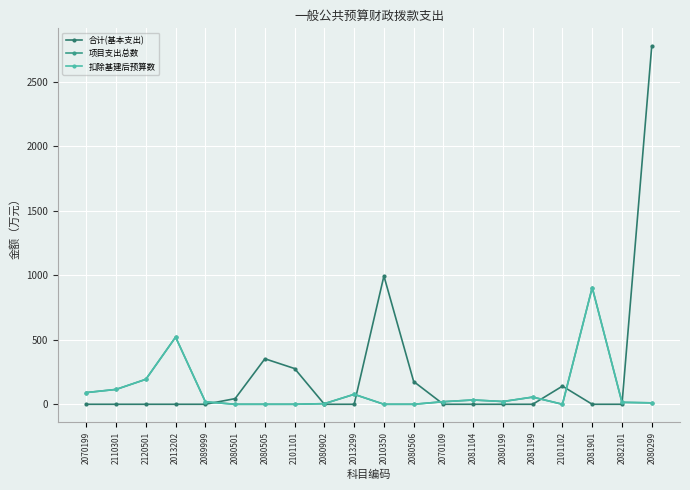

Reading left to right, transcribe all the data shown in this chart.

合计(基本支出): 2070199=0.0	2110301=0.0	2120501=0.0	2013202=0.0	2089999=0.0	2080501=43.9	2080505=352.5	2101101=276.6	2080902=0.0	2013299=0.0	2010350=993.8	2080506=176.3	2070109=0.0	2081104=0.0	2080199=0.0	2081199=0.0	2101102=140.6	2081901=0.0	2082101=0.0	2080299=2773.4
项目支出总数: 2070199=90.7	2110301=115.1	2120501=193.4	2013202=520.3	2089999=18.9	2080501=0.0	2080505=0.0	2101101=0.0	2080902=4.8	2013299=77.1	2010350=0.0	2080506=0.0	2070109=20.0	2081104=33.2	2080199=21.3	2081199=55.6	2101102=0.0	2081901=904.0	2082101=15.0	2080299=11.0
扣除基建后预算数: 2070199=90.7	2110301=115.1	2120501=193.4	2013202=520.3	2089999=18.9	2080501=0.0	2080505=0.0	2101101=0.0	2080902=4.8	2013299=77.1	2010350=0.0	2080506=0.0	2070109=20.0	2081104=33.2	2080199=21.3	2081199=55.6	2101102=0.0	2081901=904.0	2082101=15.0	2080299=11.0